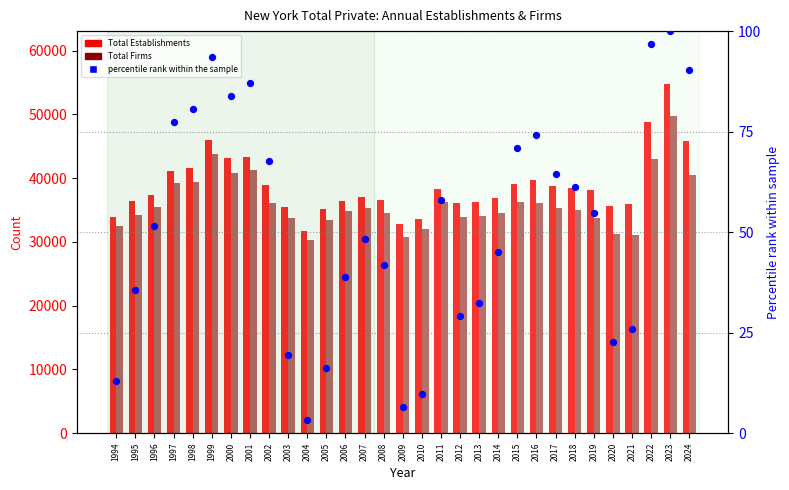

At how many categories does at least one series exceed 37835?

15